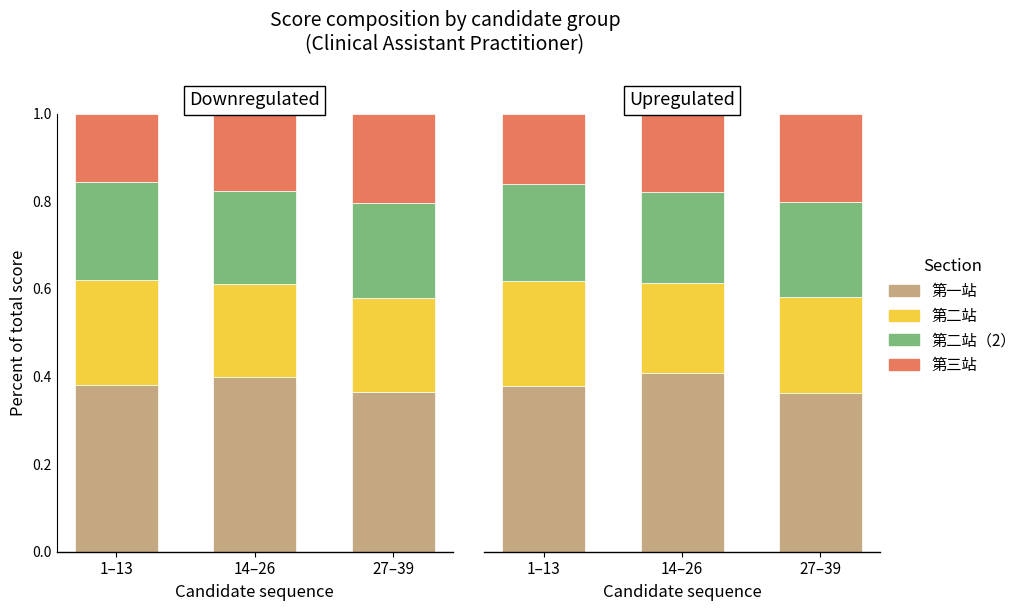

Between 27–39 and 1–13, which is larger?

1–13